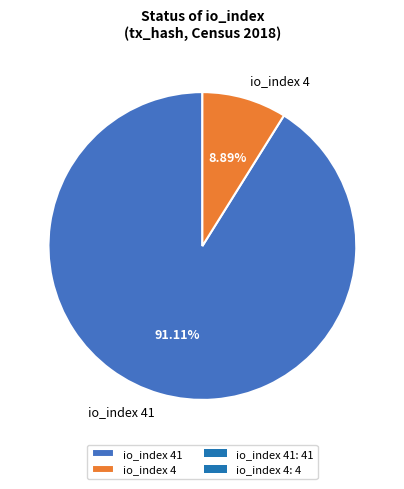

To the nearest percent, what percentage of the pie is io_index 4?

9%